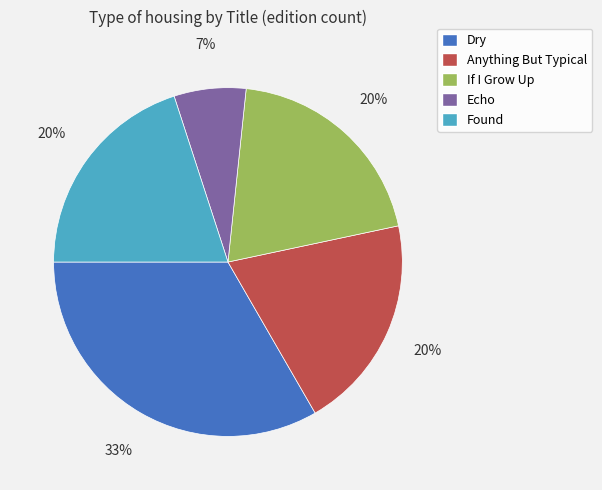

To the nearest percent, what is the difference between the Anything But Typical and Dry slice percentages?

13%